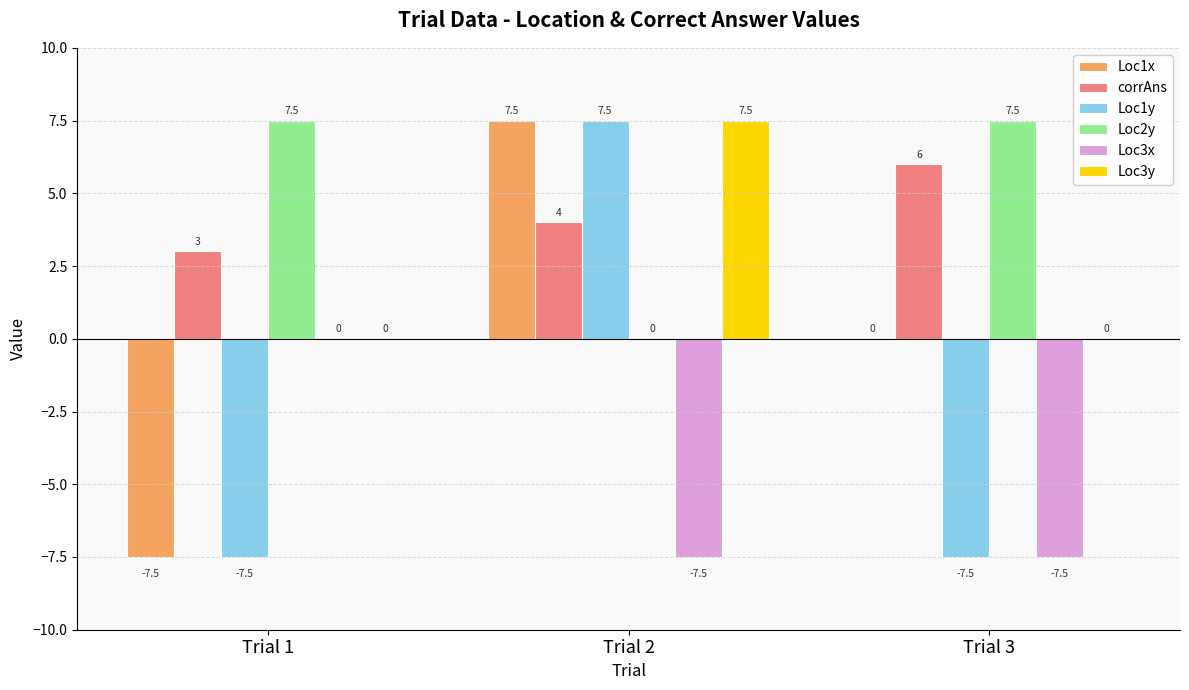

What is the maximum value for Loc1y?

7.5